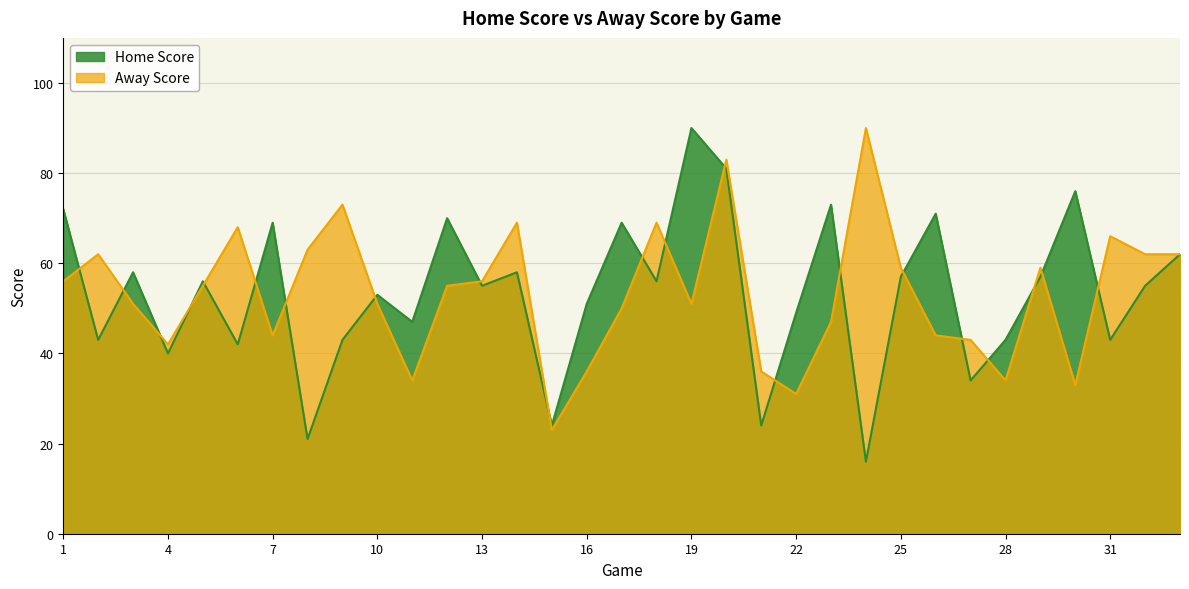

Is it true that Away Score equals 36 at 16?

True